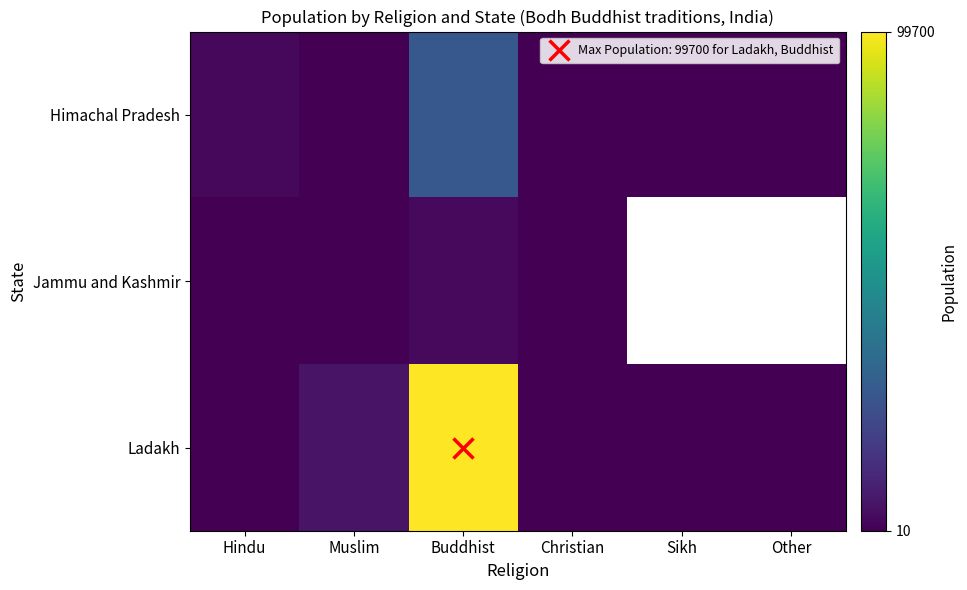

How many values in the Himachal Pradesh series exceed 70?

2